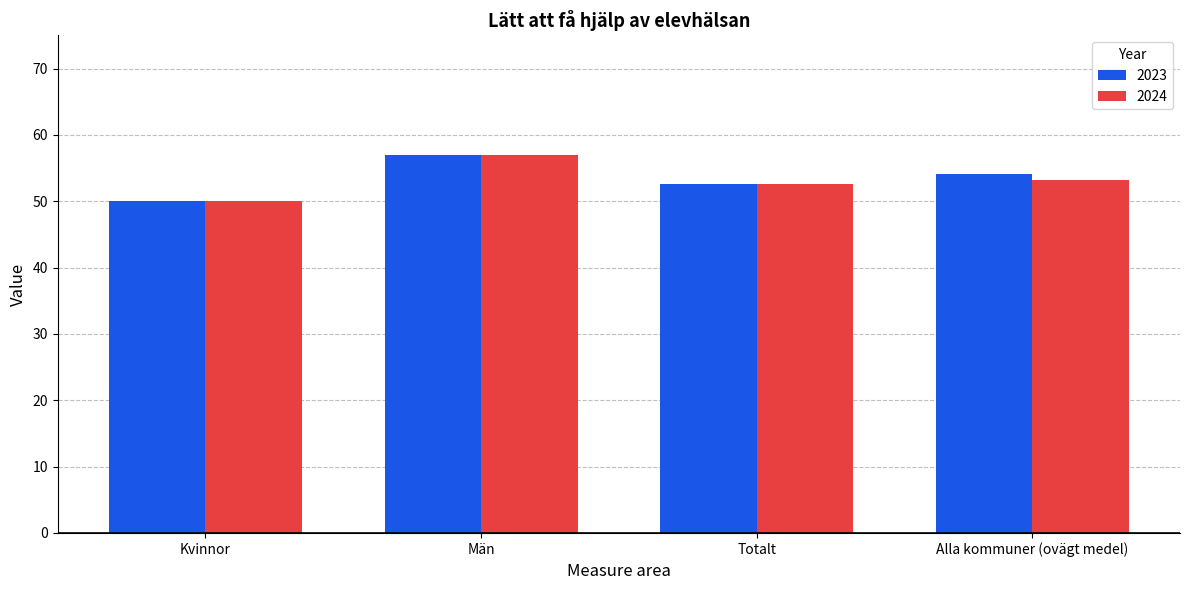

What is the label of the 4th bar from the right?

Kvinnor